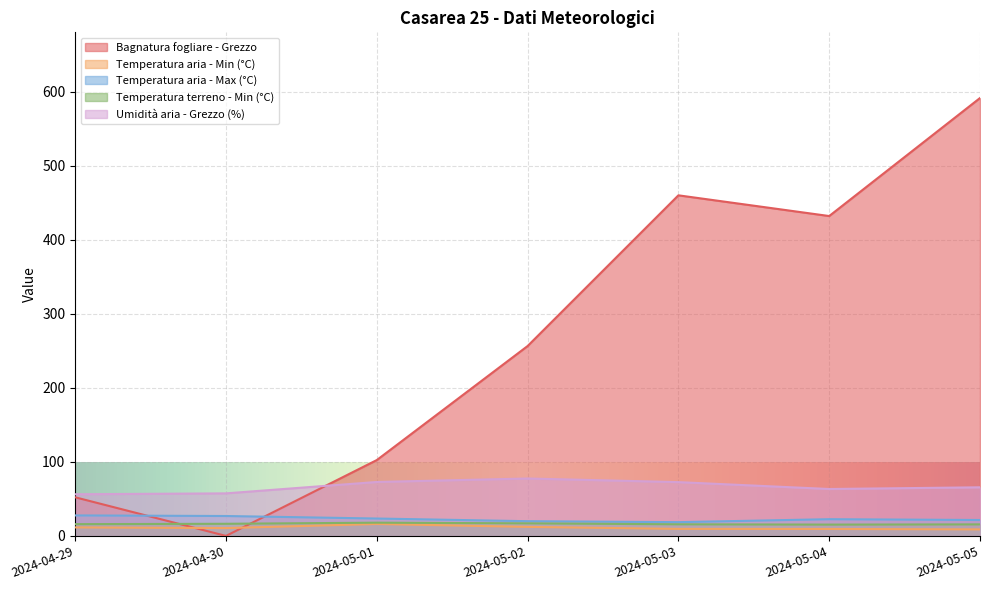

Where do Bagnatura fogliare - Grezzo and Temperatura aria - Min (°C) first cross each other?

2024-04-29 and 2024-04-30